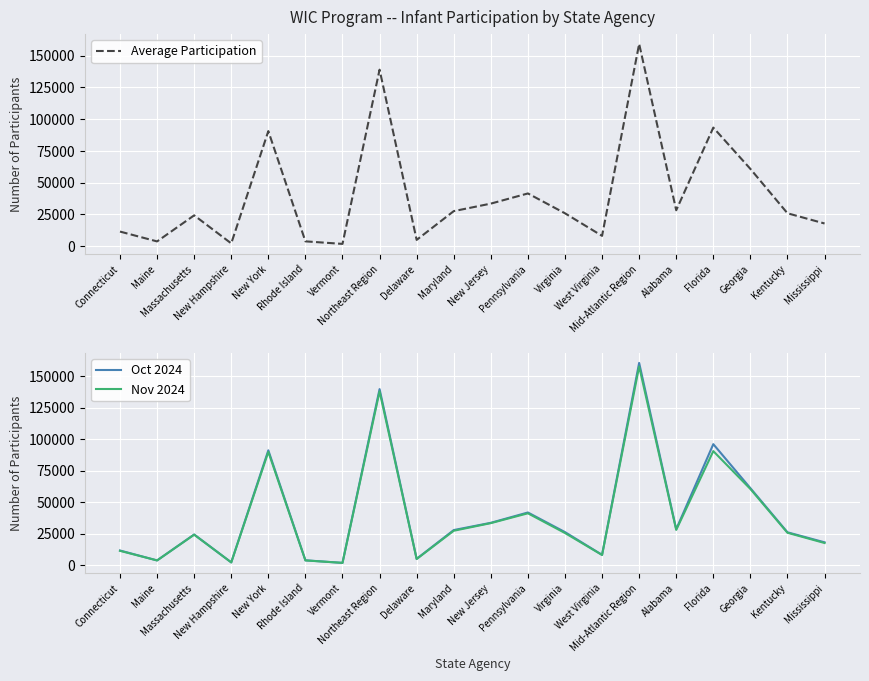

Reading left to right, extract all data points from this chart.

Average Participation: Connecticut=11563.0	Maine=3819.5	Massachusetts=24324.0	New Hampshire=2263.5	New York=90575.5	Rhode Island=3870.0	Vermont=1873.5	Northeast Region=138882.5	Delaware=5012.0	Maryland=27639.0	New Jersey=33550.0	Pennsylvania=41546.0	Virginia=25939.0	West Virginia=8194.0	Mid-Atlantic Region=159156.0	Alabama=28322.0	Florida=93330.0	Georgia=60847.0	Kentucky=25959.0	Mississippi=17923.5
Oct 2024: Connecticut=11689.0	Maine=3830.0	Massachusetts=24403.0	New Hampshire=2275.0	New York=91188.0	Rhode Island=3911.0	Vermont=1883.0	Northeast Region=139786.0	Delaware=5093.0	Maryland=27911.0	New Jersey=33677.0	Pennsylvania=41874.0	Virginia=26305.0	West Virginia=8251.0	Mid-Atlantic Region=160581.0	Alabama=28586.0	Florida=96095.0	Georgia=61176.0	Kentucky=26145.0	Mississippi=18199.0
Nov 2024: Connecticut=11437.0	Maine=3809.0	Massachusetts=24245.0	New Hampshire=2252.0	New York=89963.0	Rhode Island=3829.0	Vermont=1864.0	Northeast Region=137979.0	Delaware=4931.0	Maryland=27367.0	New Jersey=33423.0	Pennsylvania=41218.0	Virginia=25573.0	West Virginia=8137.0	Mid-Atlantic Region=157731.0	Alabama=28058.0	Florida=90565.0	Georgia=60518.0	Kentucky=25773.0	Mississippi=17648.0